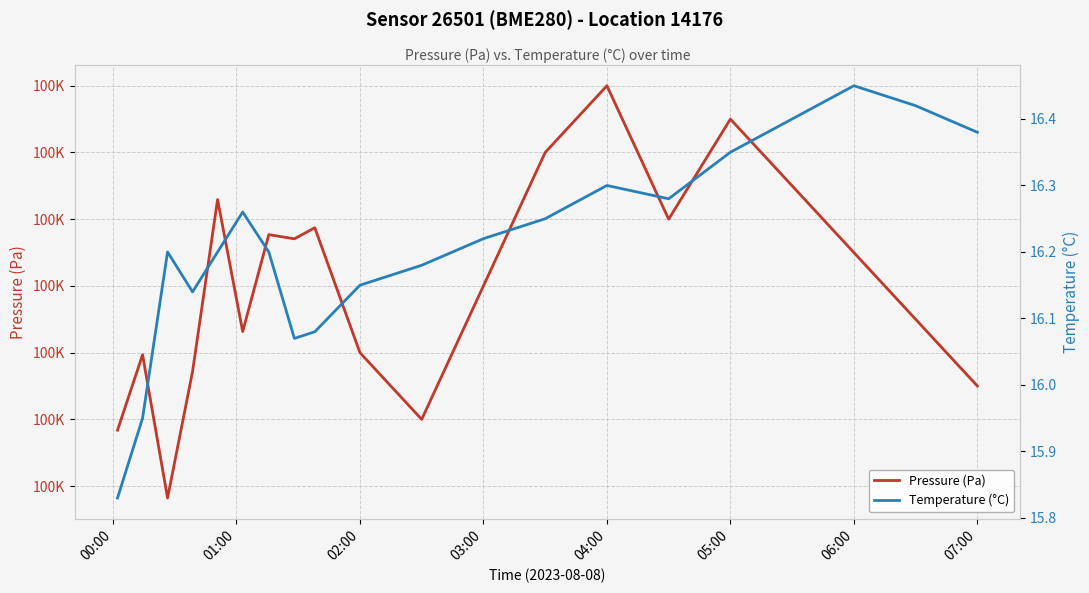

What are all the series names shown in the legend?

Pressure (Pa), Temperature (°C)